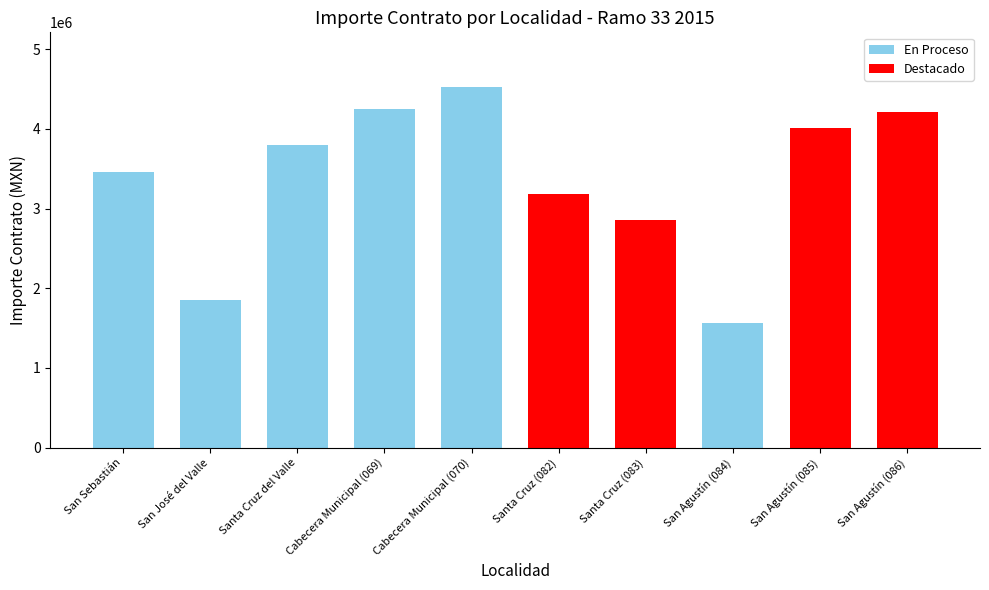

True or false: the data shows 6008004.8 at San Agustín (085).

False